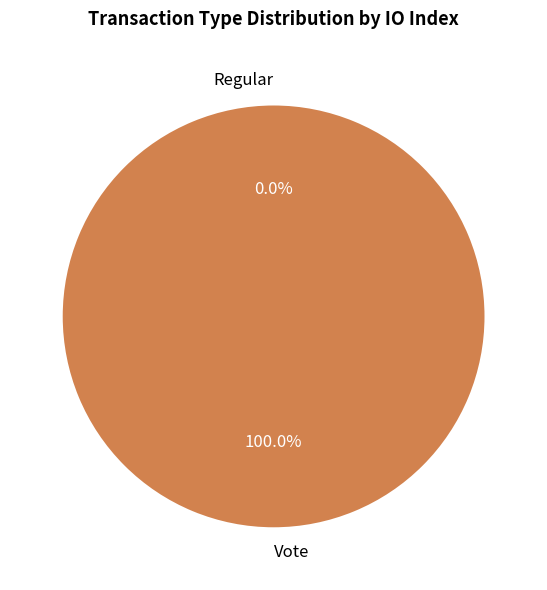

Is it true that Vote is 100% of the pie?

True